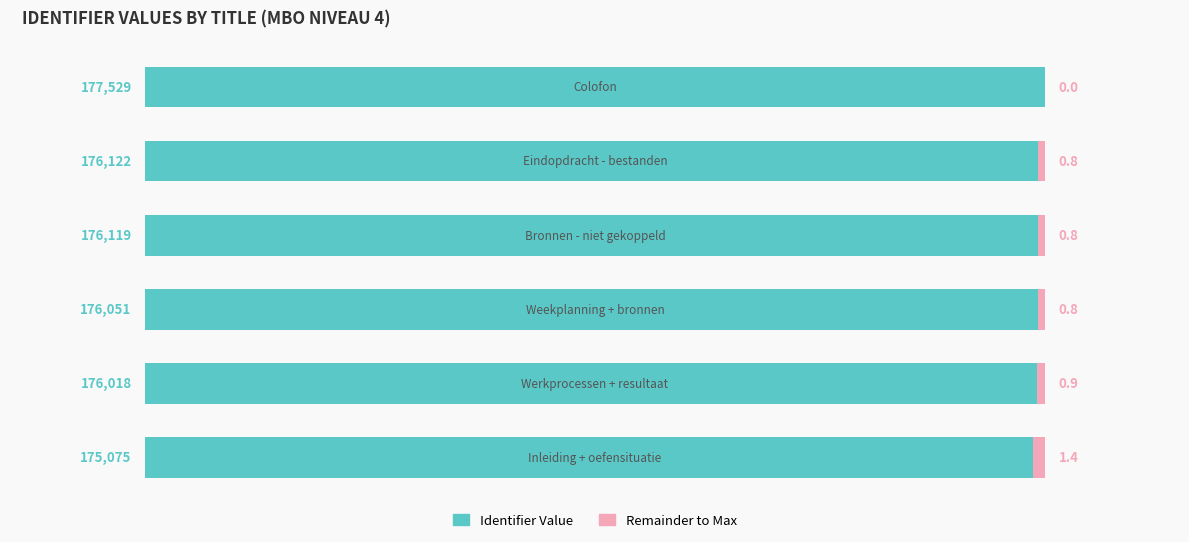

The Identifier Value series shows 30.9 at 1. True or false?

False